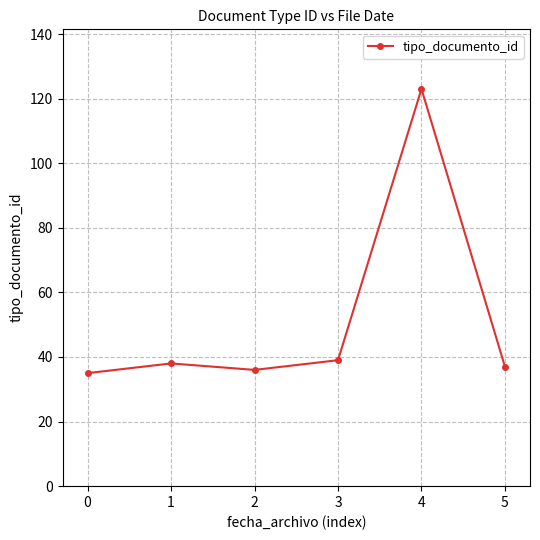

True or false: there are more than 1 points higher than both neighbors.

True